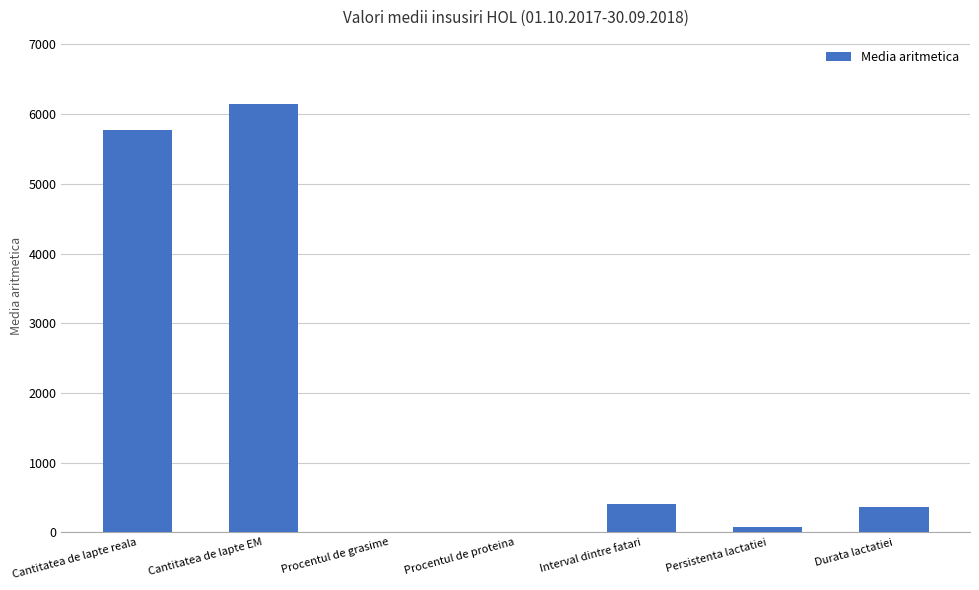

Which has a higher value, Persistenta lactatiei or Durata lactatiei?

Durata lactatiei